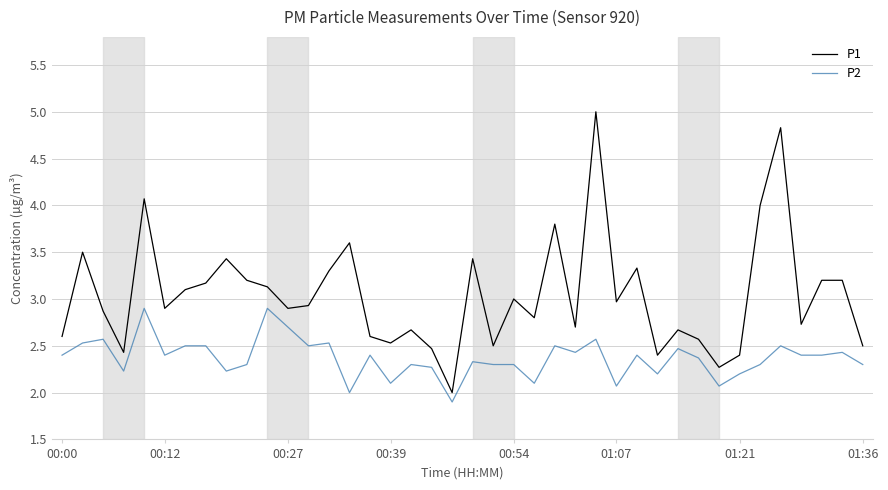

True or false: P1 and P2 cross at least once.

False